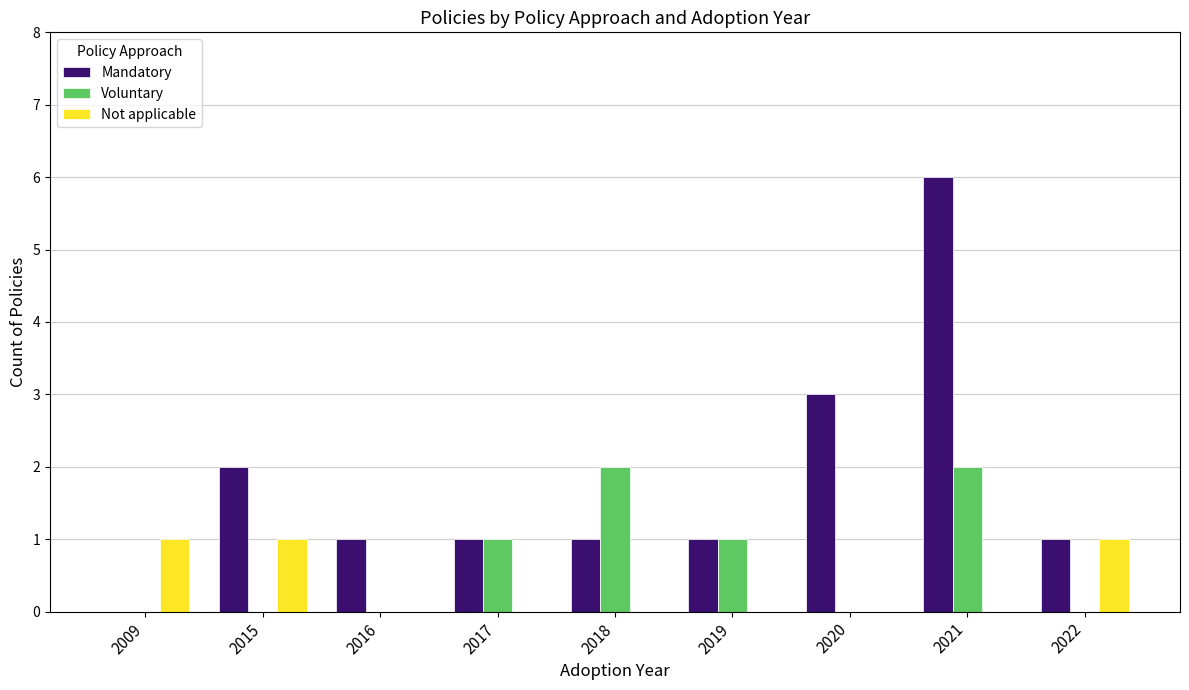

What is the total value across all series at 2021?

8